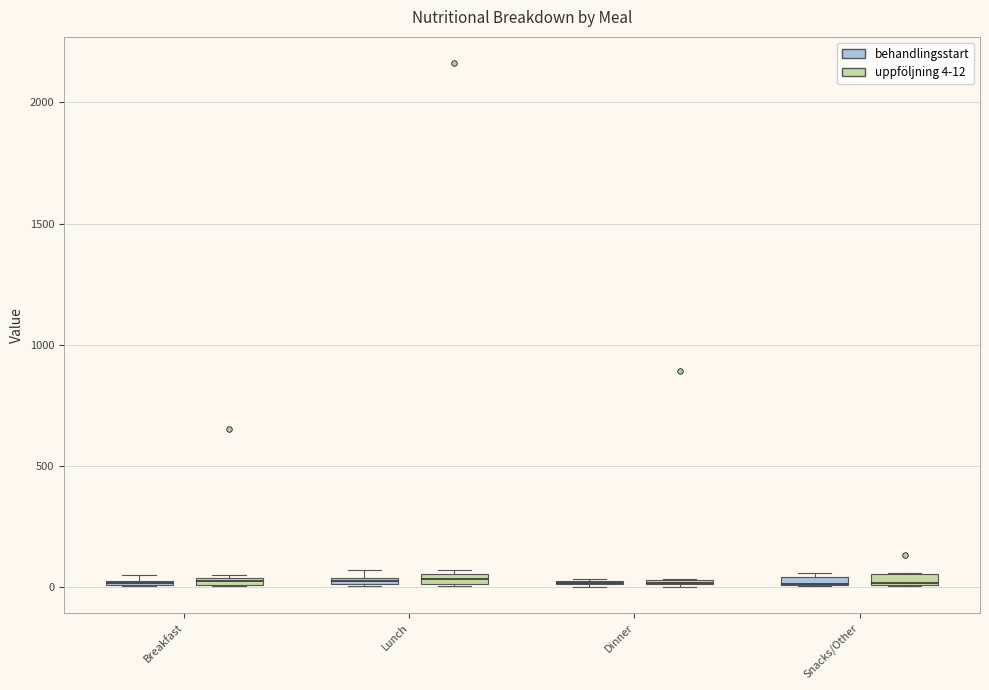

Where is the upper edge of the box for Dinner (behandlingsstart) on the y-axis? The values are not printed on the chart, so give them approximately, as read against the axis.

50